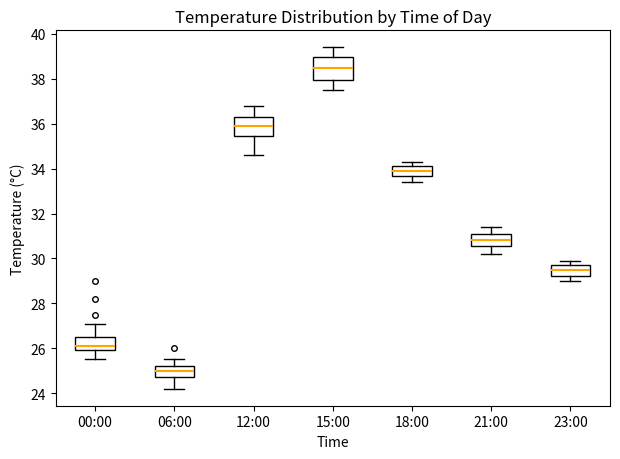

Reading left to right, transcribe this box plot: for each box, give where its median line is, the range the box spans, and where its two whiskers end, as read against the y-axis. The values are not printed on the chart, so give them approximately, as read against the axis.

00:00: median 26.2, box 26.0 to 26.6, whiskers 25.6 to 27.2
06:00: median 25.0, box 24.8 to 25.2, whiskers 24.2 to 25.6
12:00: median 36.0, box 35.4 to 36.4, whiskers 34.6 to 36.8
15:00: median 38.6, box 38.0 to 39.0, whiskers 37.6 to 39.4
18:00: median 34.0, box 33.6 to 34.2, whiskers 33.4 to 34.4
21:00: median 30.8, box 30.6 to 31.2, whiskers 30.2 to 31.4
23:00: median 29.6, box 29.2 to 29.8, whiskers 29.0 to 30.0